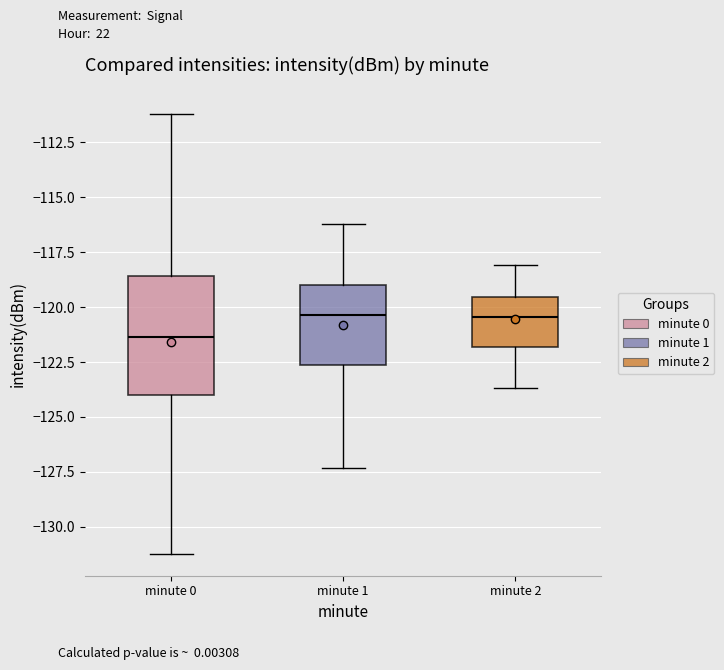

Which box is the tallest, from its lower edge to its upper edge?

minute 0